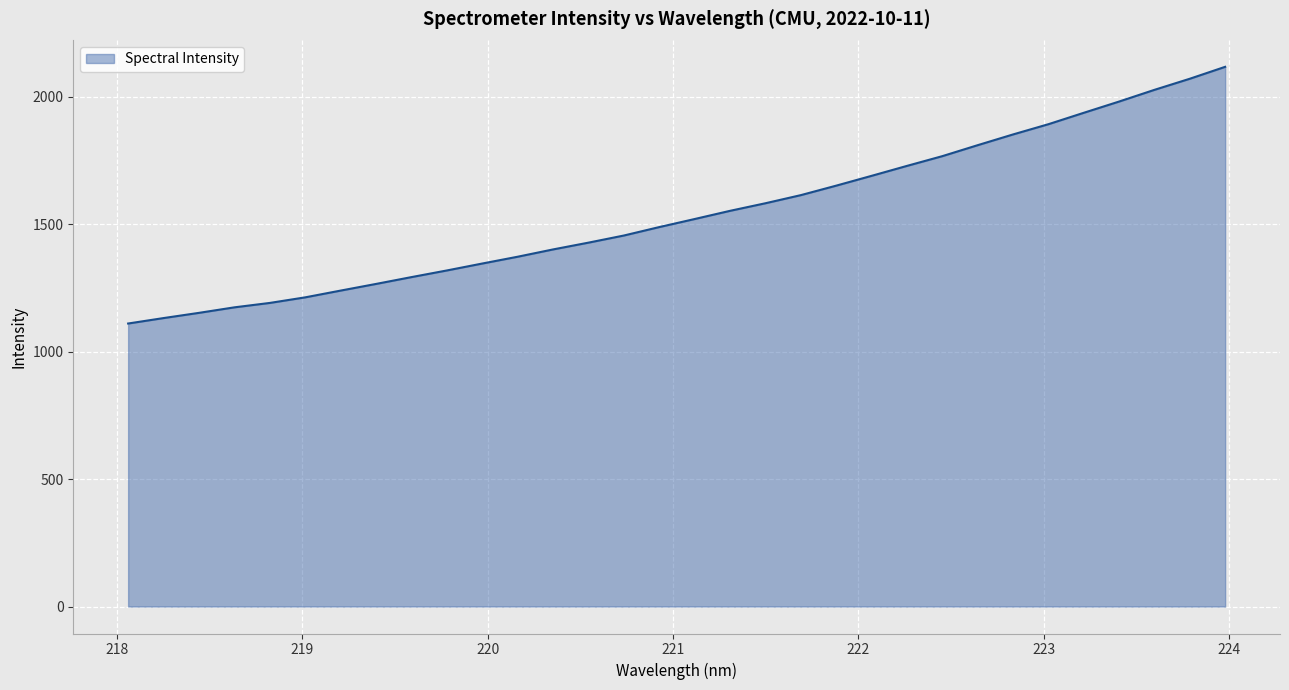

What is the minimum value shown in the chart?

1110.4